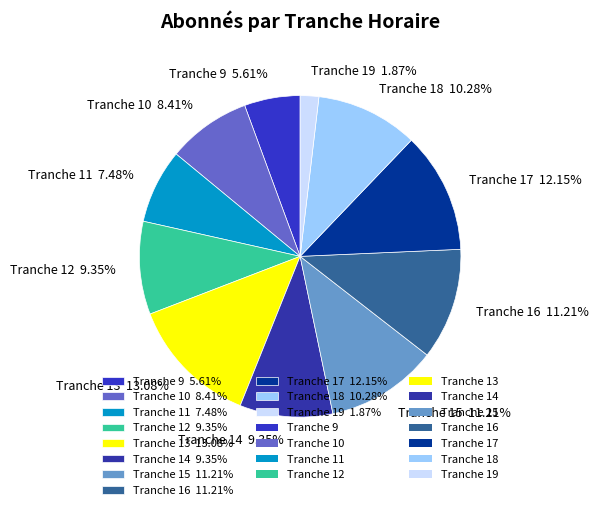

To the nearest percent, what is the average slice percentage?

9%